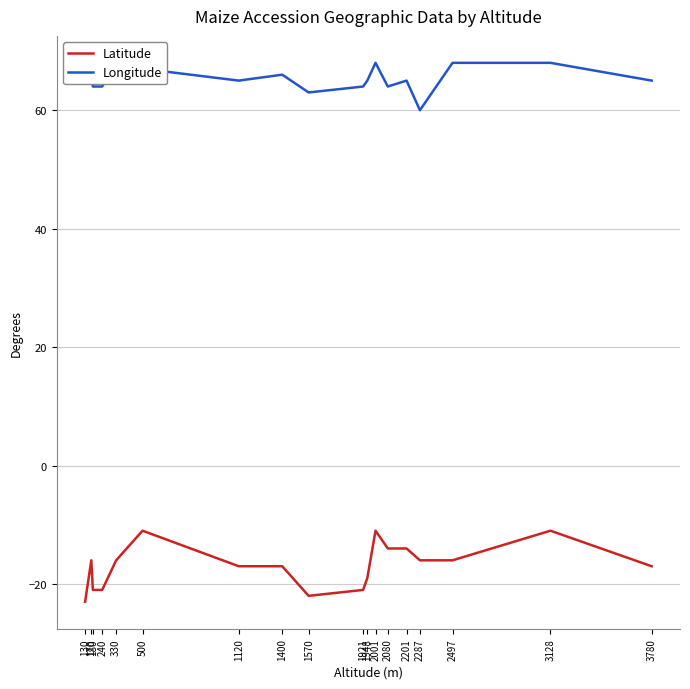

Rank the categories by Latitude value from lowest to highest.

130, 1570, 180, 240, 1921, 1948, 1120, 1400, 3780, 170, 330, 2287, 2497, 2080, 2201, 500, 2001, 3128